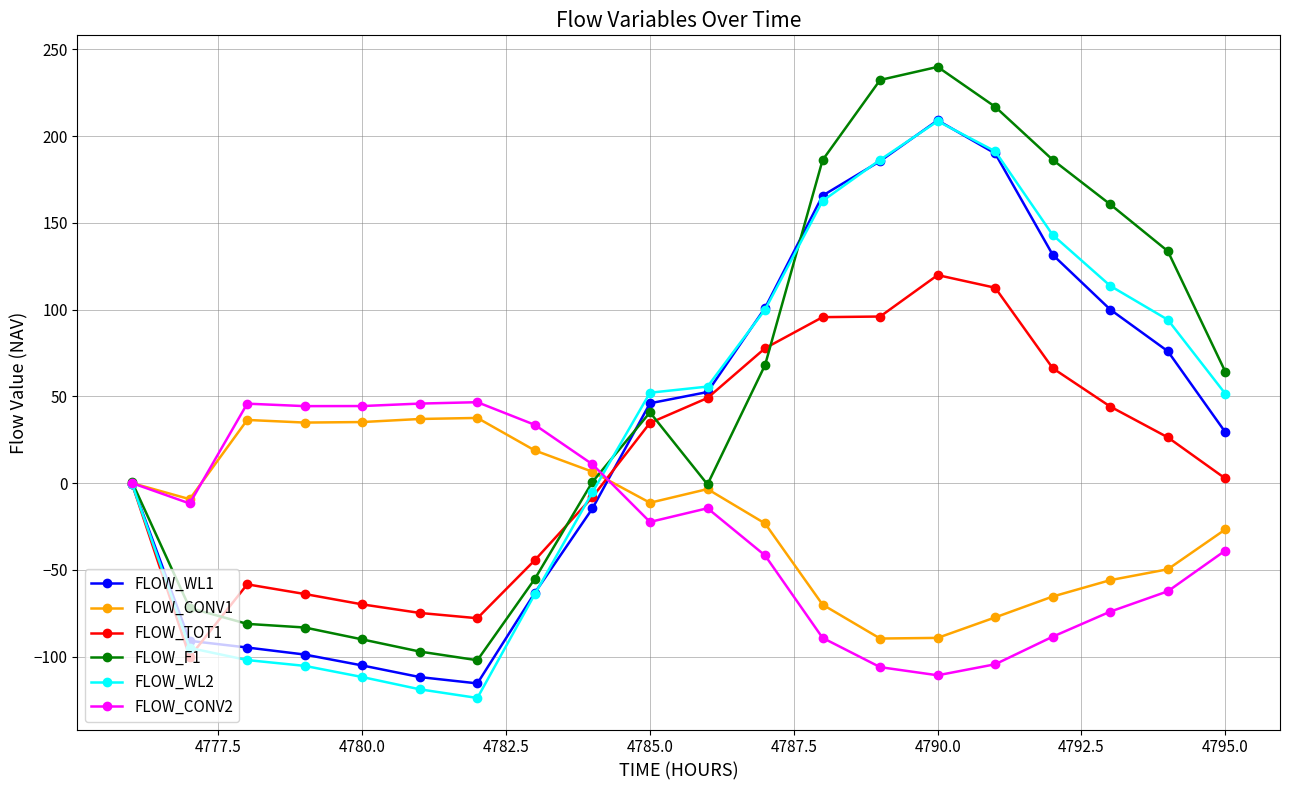

At how many categories does at least one series exceed 153?

6